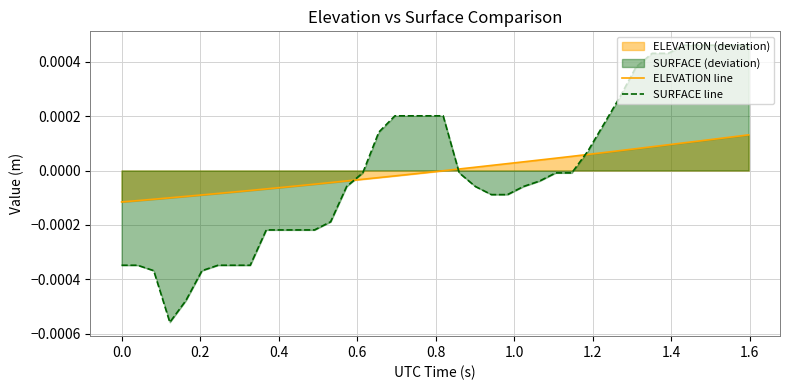

List the series in order of their peak value, highest first.

SURFACE line, ELEVATION line